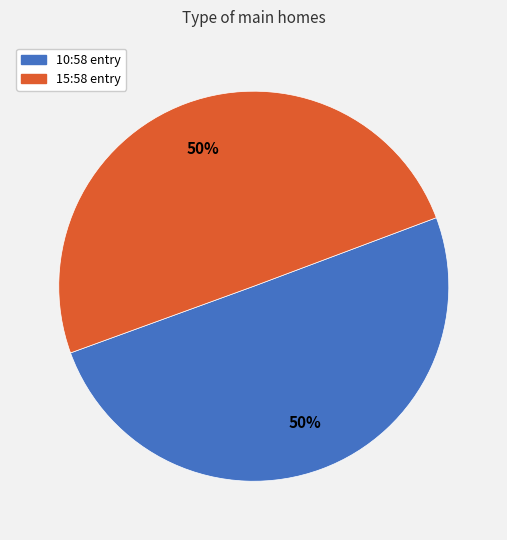

Combined, do 10:58 entry and 15:58 entry account for over 50%?

Yes